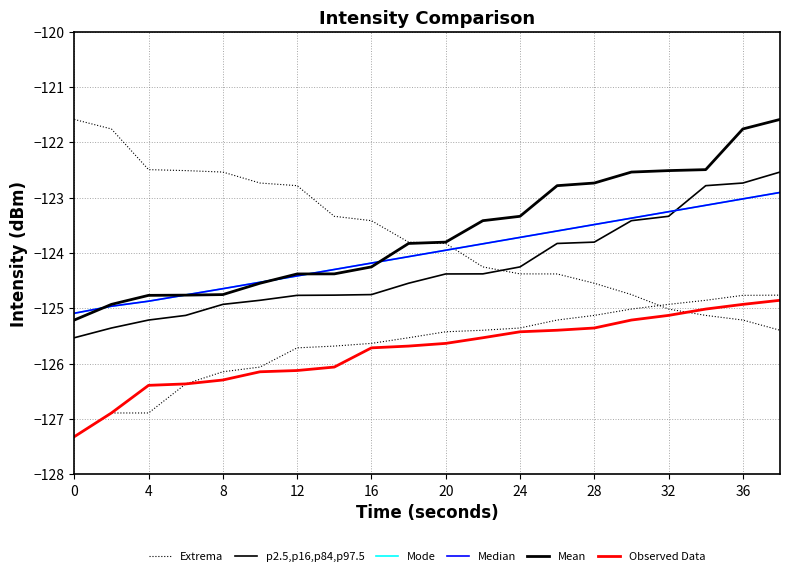

What is the spread (max minus min) of values at 8?

1.6